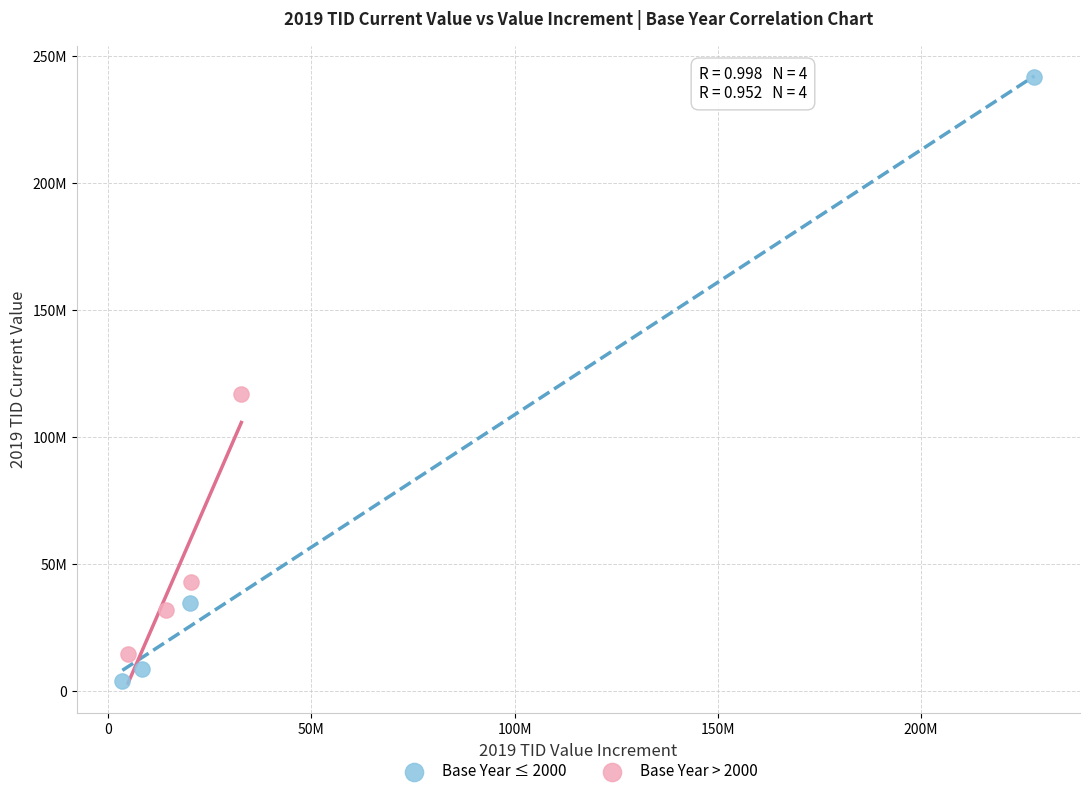

Which series has the largest Y range (max minus min)?

Base Year ≤ 2000